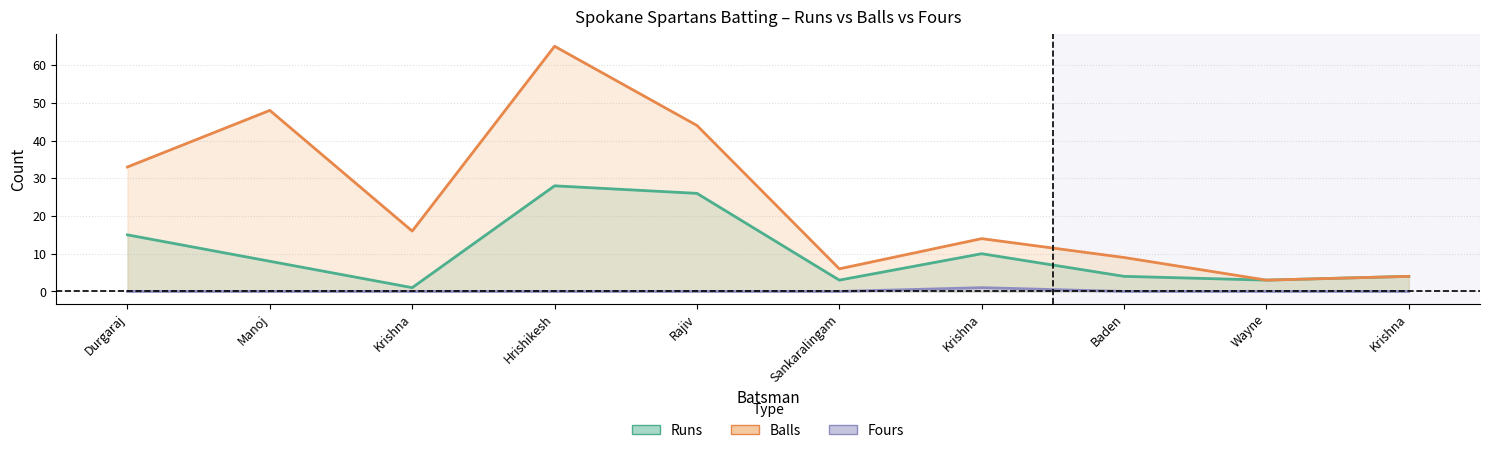

True or false: Runs and Fours intersect in this chart.

False